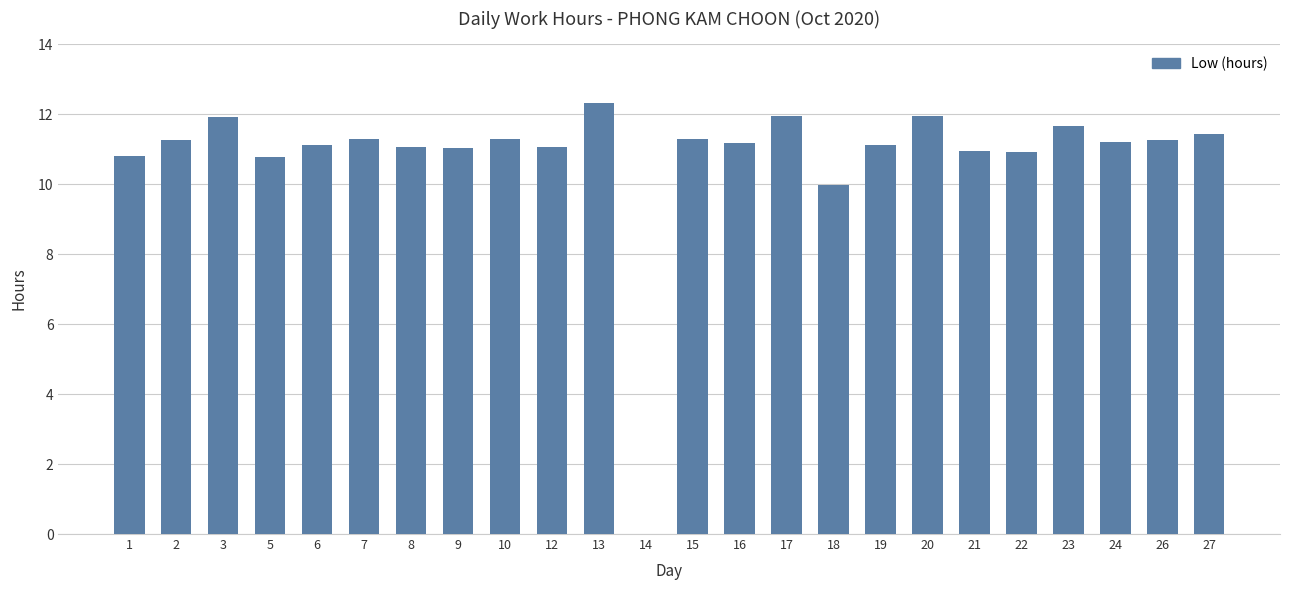

What is the sum of the values at 21 and 19?

22.1